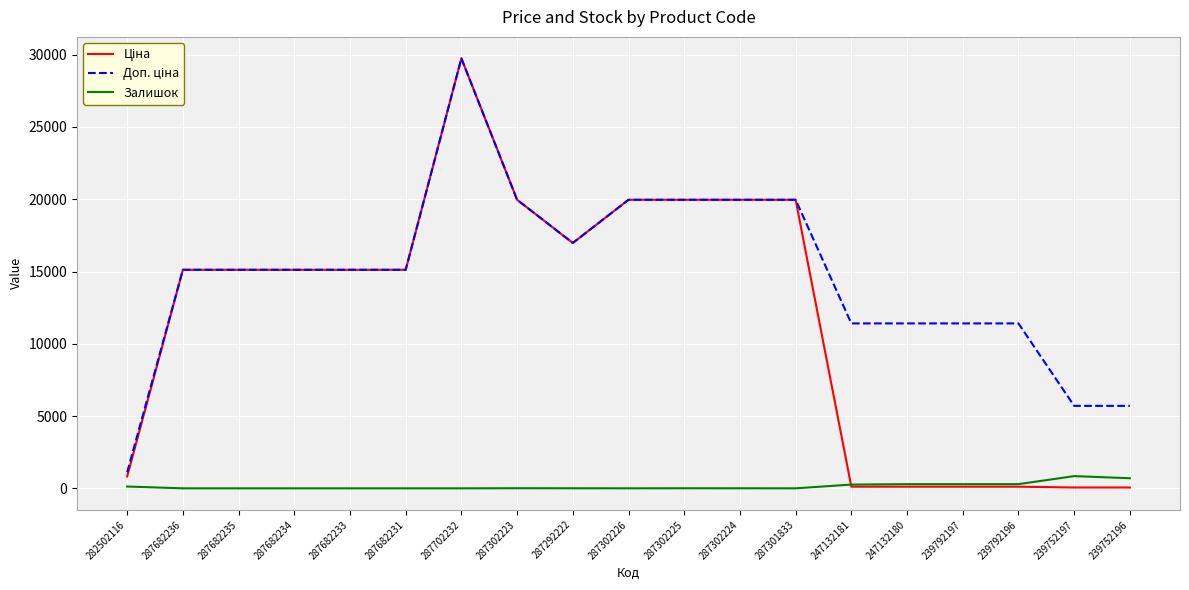

At which category is the sum across all series the highest?

287702232